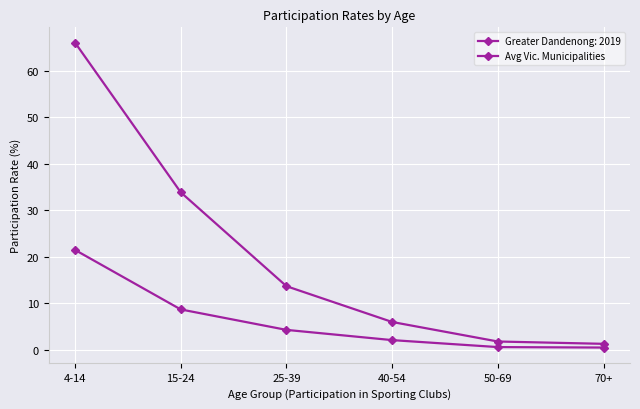

How many lines are shown in the chart?

2